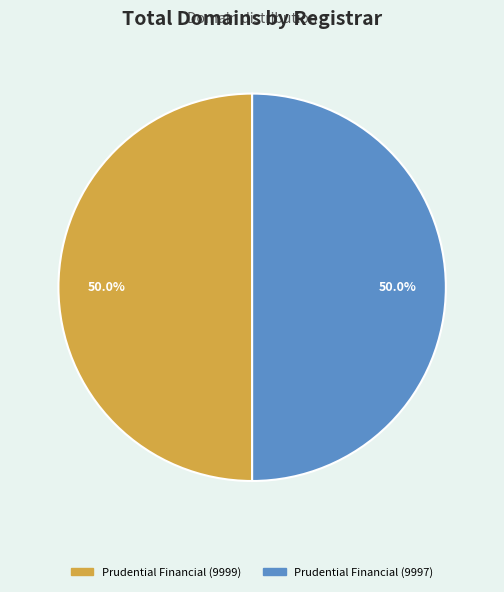

Is the sum of Prudential Financial (9999) and Prudential Financial (9997) greater than half?

Yes